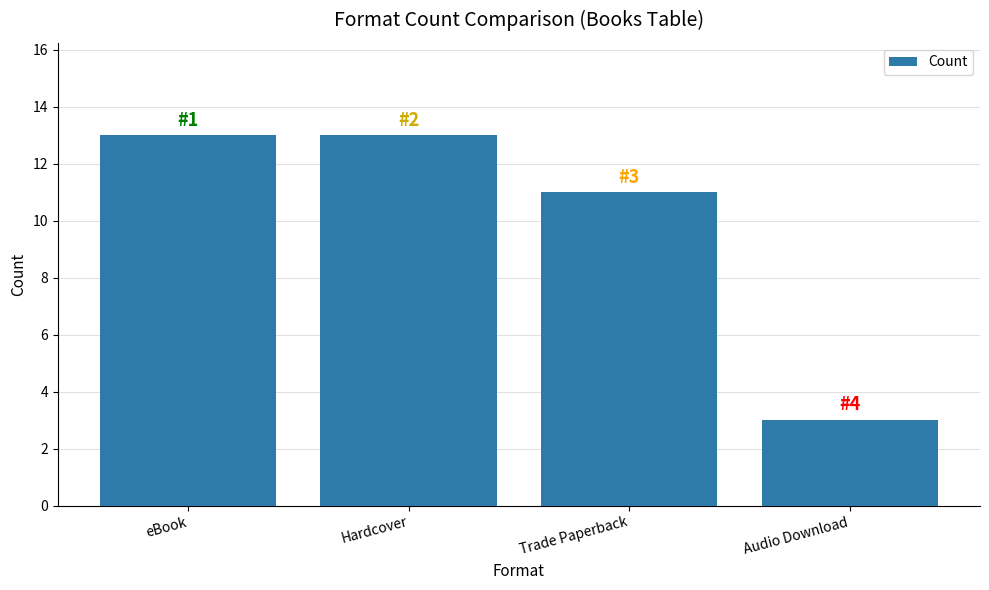

True or false: the data shows 13 at Hardcover.

True